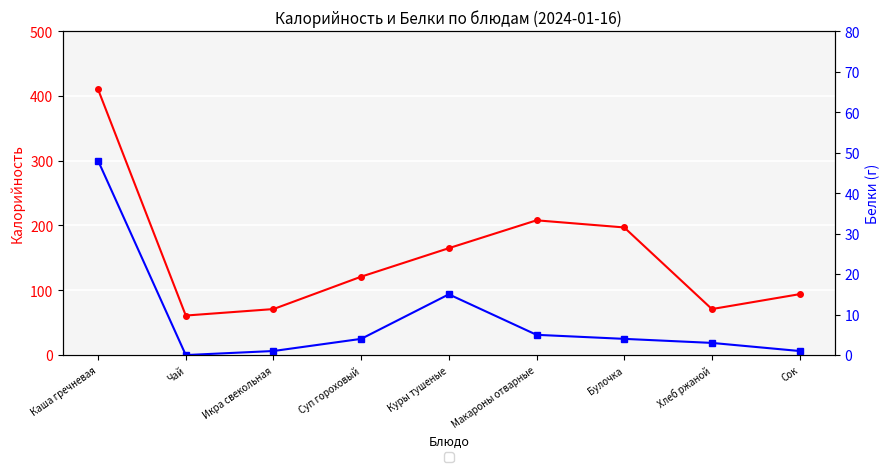

How many lines are shown in the chart?

2